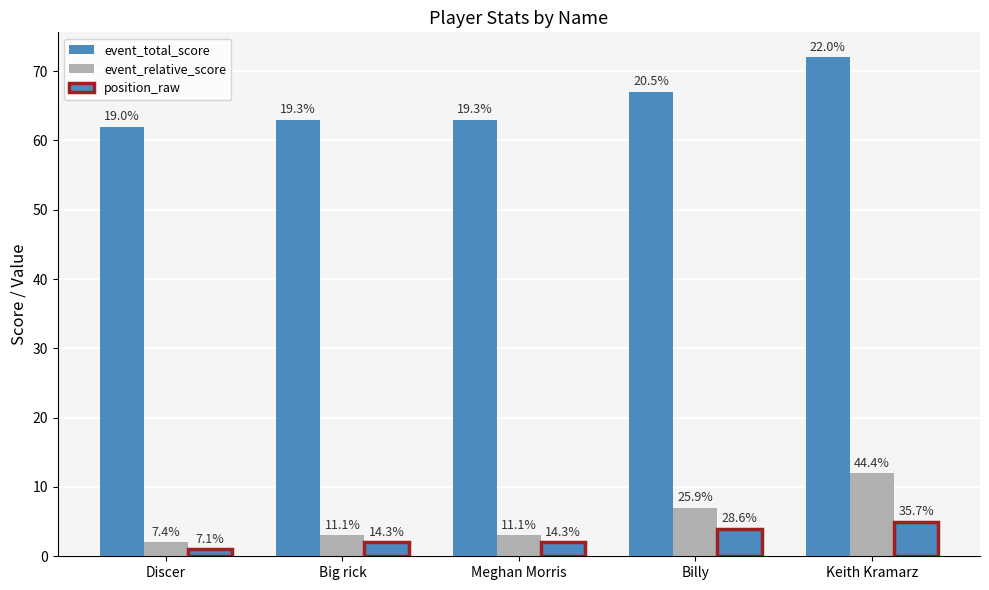

Is it true that event_relative_score equals 3 at Big rick?

True